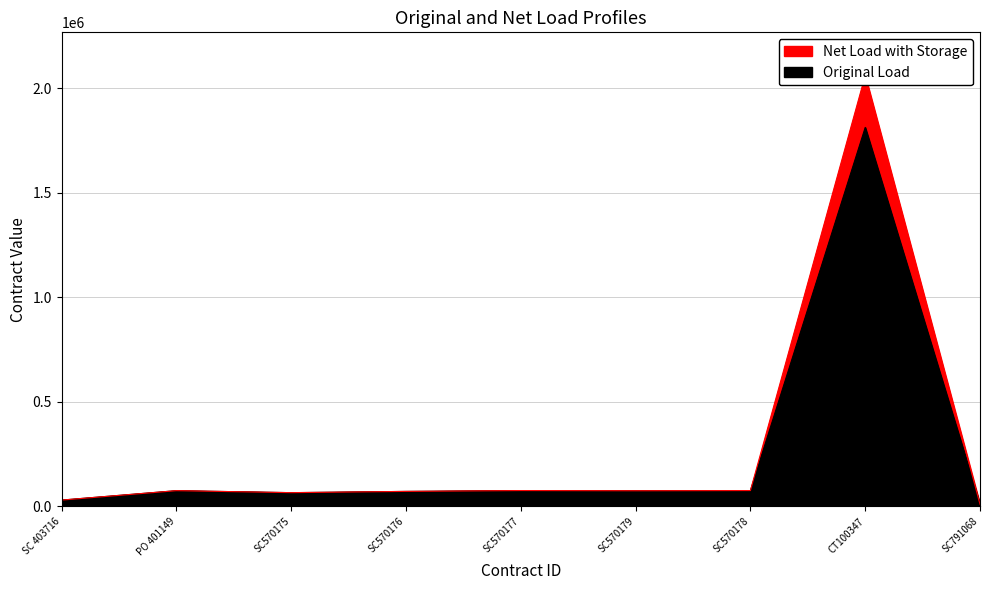

What is the approximate value of Original Load at SC570178?

76000.0